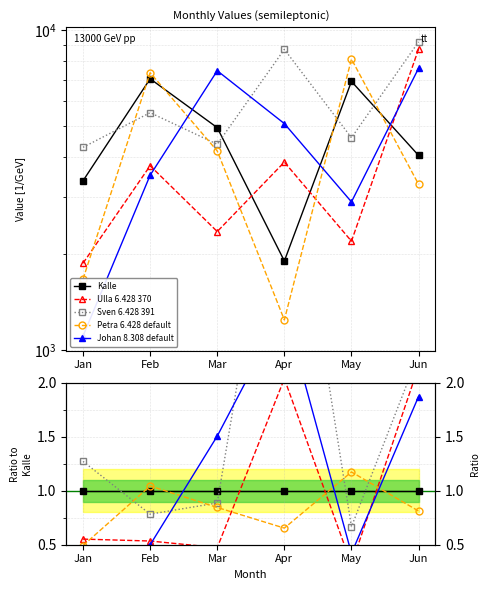

Reading left to right, extract all data points from this chart.

Kalle: Jan=1.0	Feb=1.0	Mar=1.0	Apr=1.0	May=1.0	Jun=1.0
Ulla 6.428 370: Jan=0.6	Feb=0.5	Mar=0.5	Apr=2.0	May=0.3	Jun=2.2
Sven 6.428 391: Jan=1.3	Feb=0.8	Mar=0.9	Apr=4.6	May=0.7	Jun=2.3
Petra 6.428 default: Jan=0.5	Feb=1.0	Mar=0.8	Apr=0.7	May=1.2	Jun=0.8
Johan 8.308 default: Jan=0.3	Feb=0.5	Mar=1.5	Apr=2.7	May=0.4	Jun=1.9